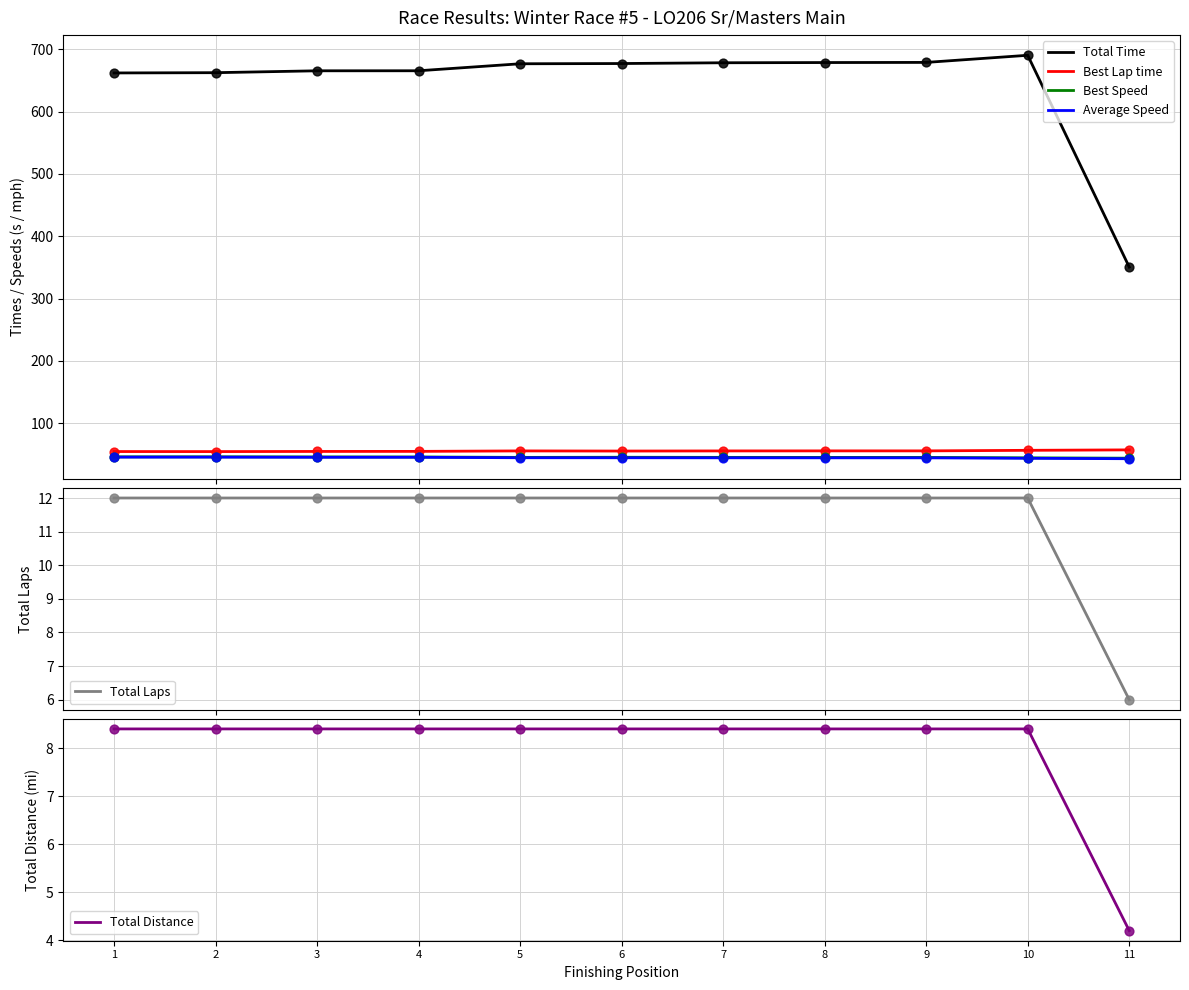

Is the value of Total Laps at 3 greater than the value of Average Speed at 1?

No